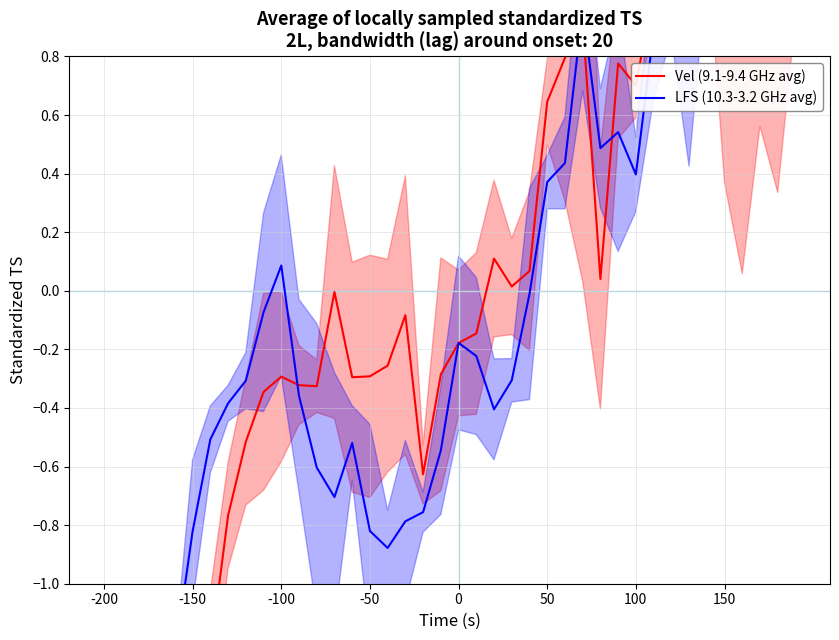

What is the difference between the highest and lowest values at 50?

0.3